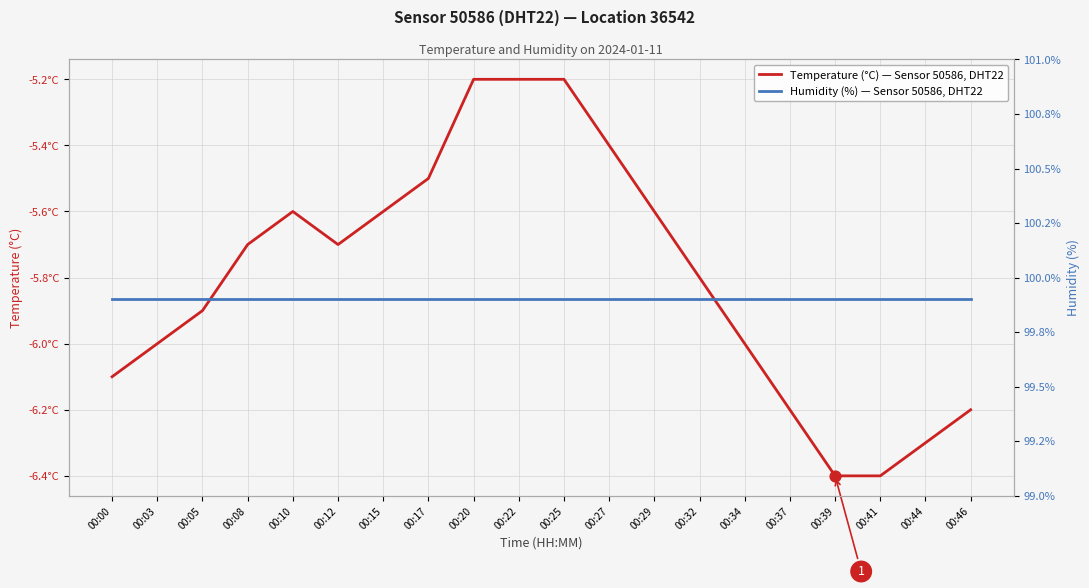

Is the value of Humidity (%) — Sensor 50586, DHT22 at 00:22 greater than the value of Temperature (°C) — Sensor 50586, DHT22 at 00:05?

Yes